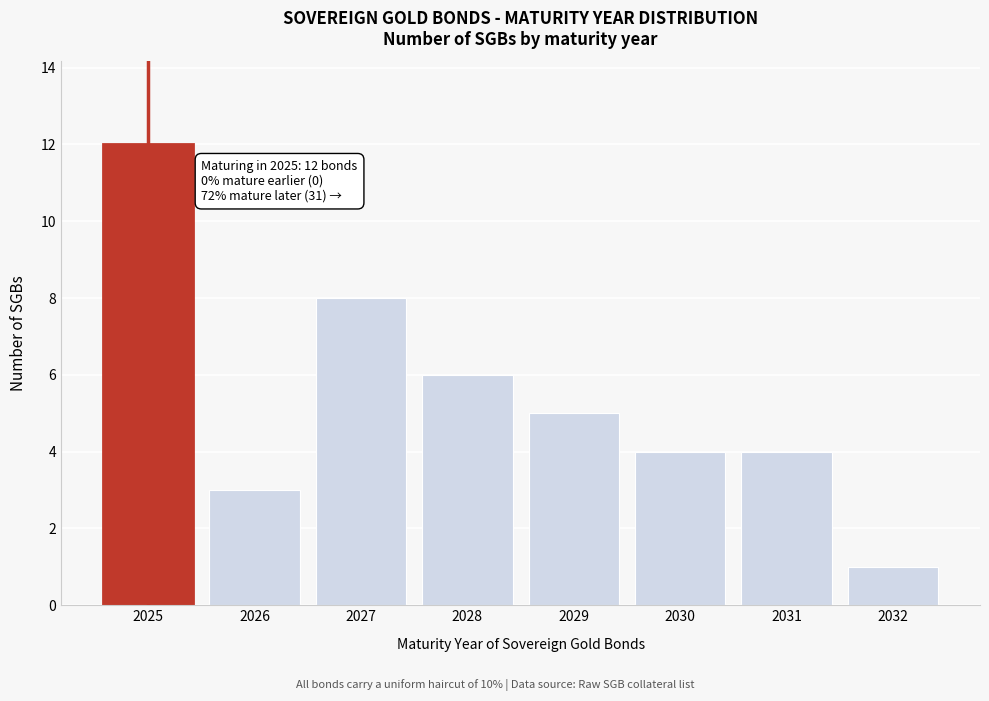

Reading left to right, extract all data points from this chart.

12	3	8	6	5	4	4	1